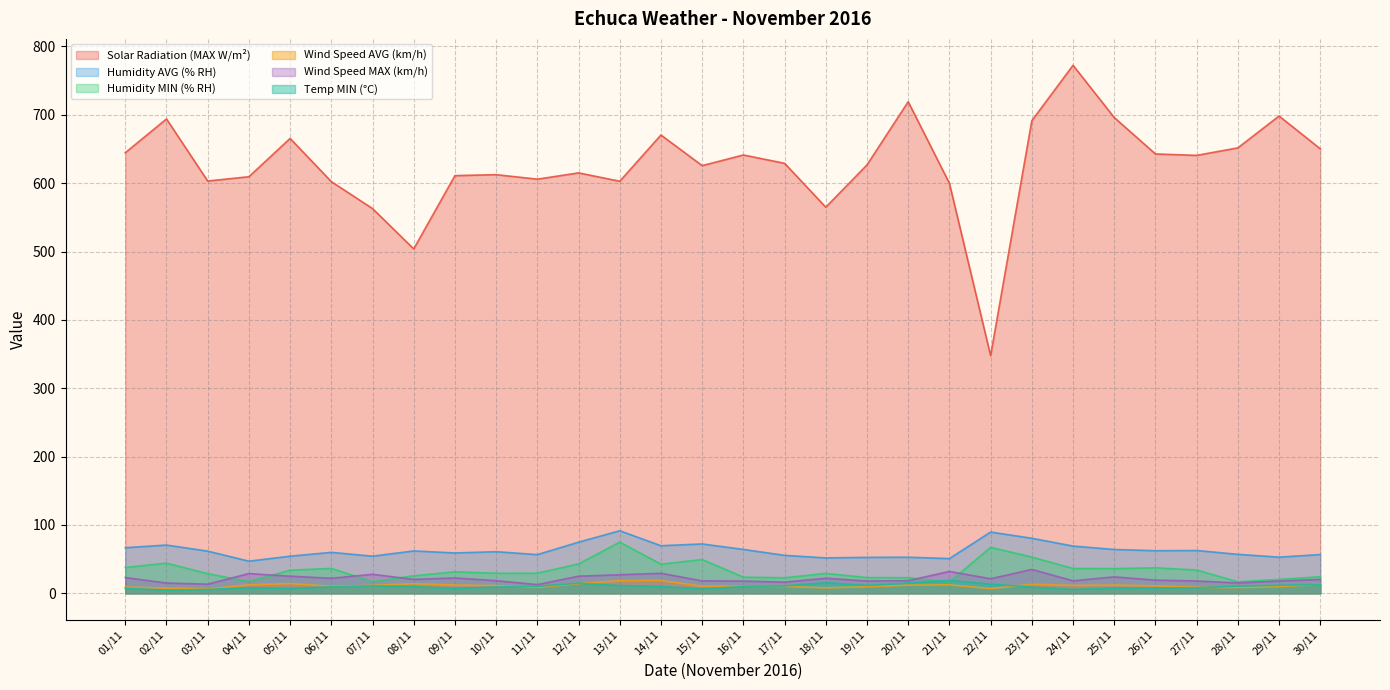

What are all the series names shown in the legend?

Solar Radiation (MAX W/m²), Humidity AVG (% RH), Humidity MIN (% RH), Wind Speed AVG (km/h), Wind Speed MAX (km/h), Temp MIN (°C)